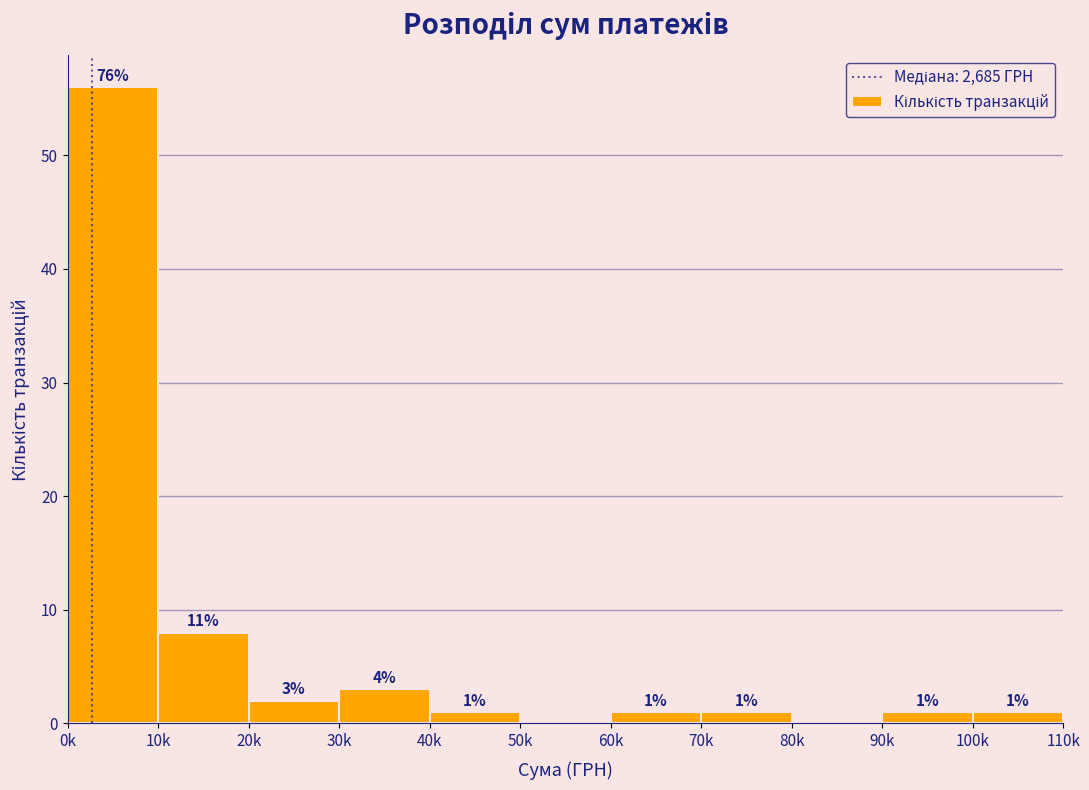

Reading left to right, extract all data points from this chart.

0k=56	10k=8	20k=2	30k=3	40k=1	50k=0	60k=1	70k=1	80k=0	90k=1	100k=1